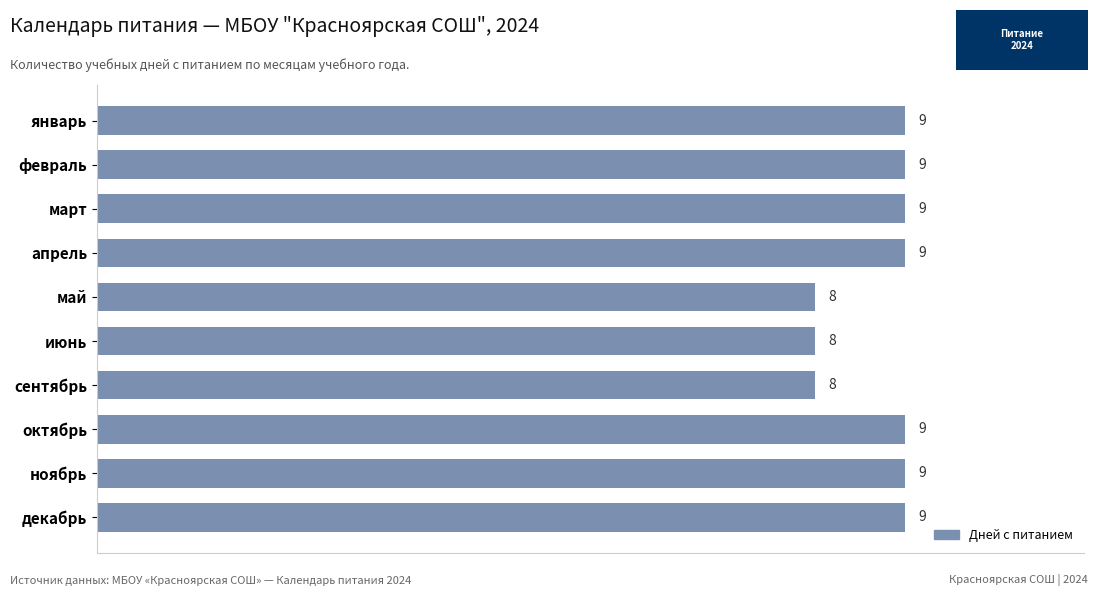

What is the label of the 7th bar from the bottom?

апрель